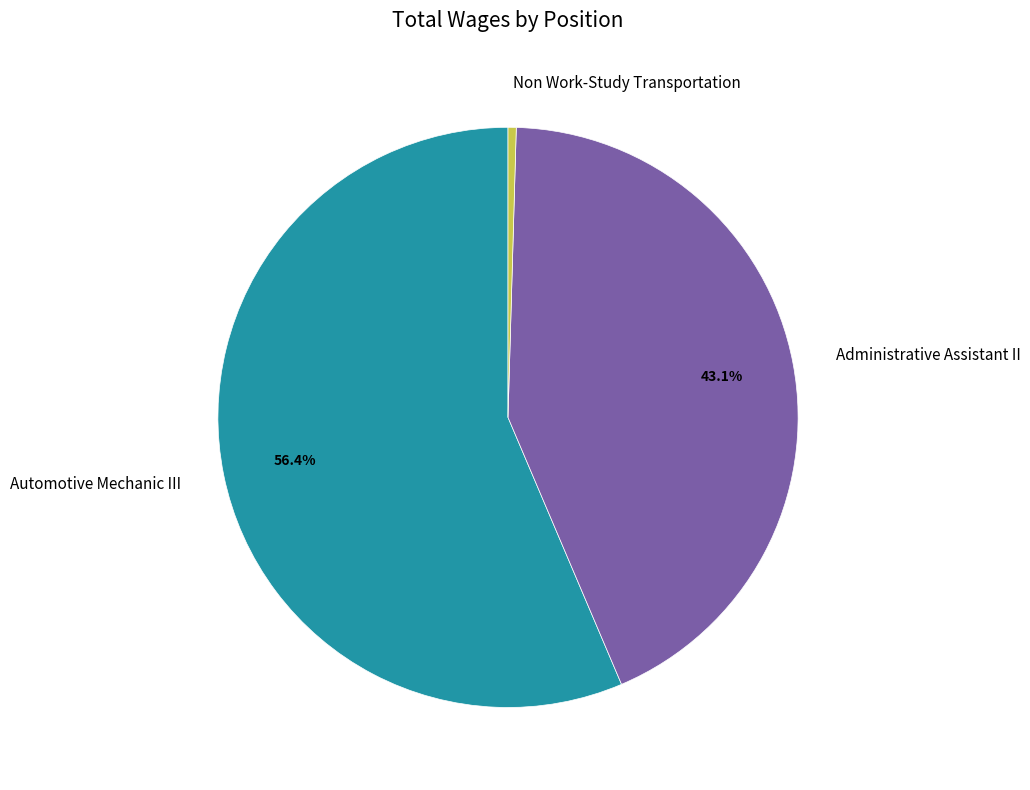

Count the number of slices in the pie.

3